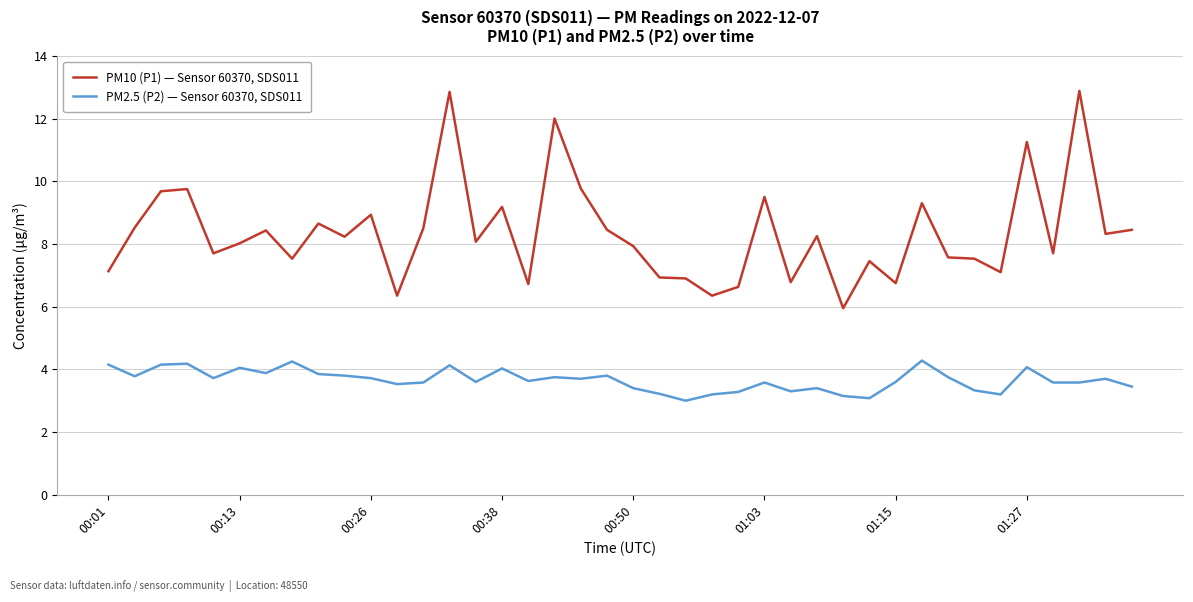

What are all the series names shown in the legend?

PM10 (P1) — Sensor 60370, SDS011, PM2.5 (P2) — Sensor 60370, SDS011